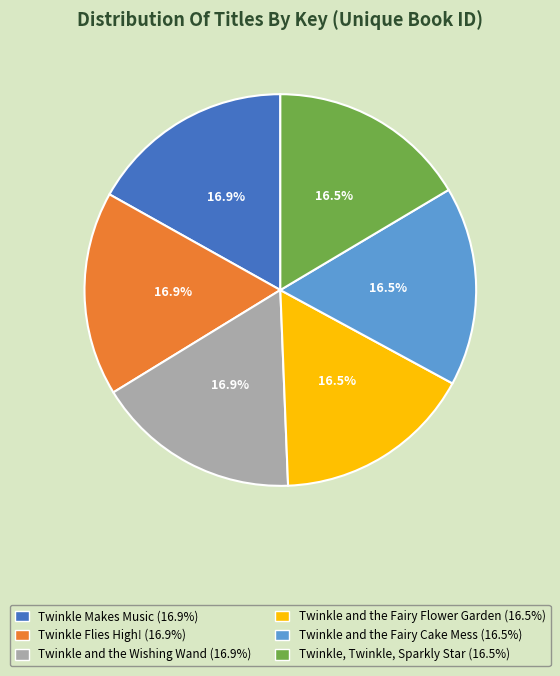

Does Twinkle and the Fairy Flower Garden account for over 50% of the chart?

No